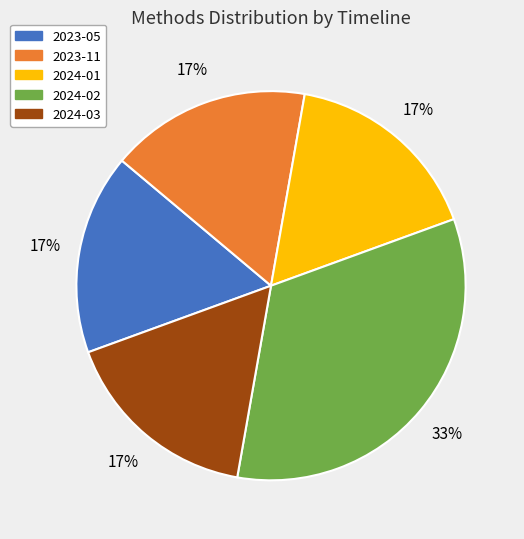

How many slices are in this pie chart?

5